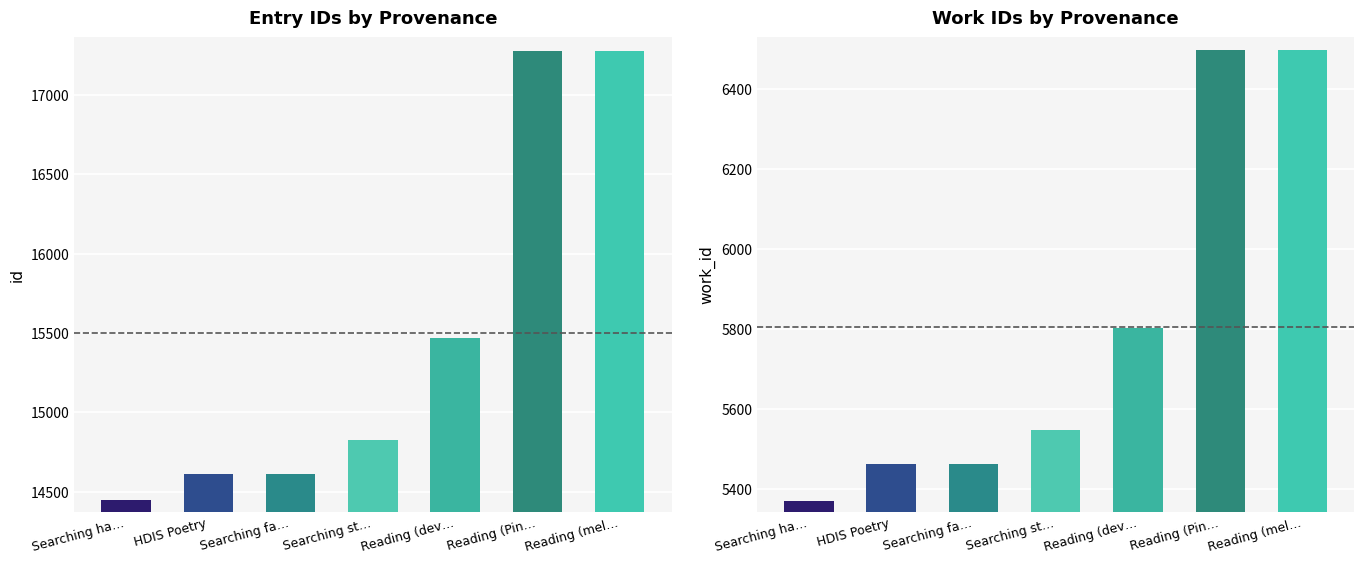

What is the greatest value displayed?

17277